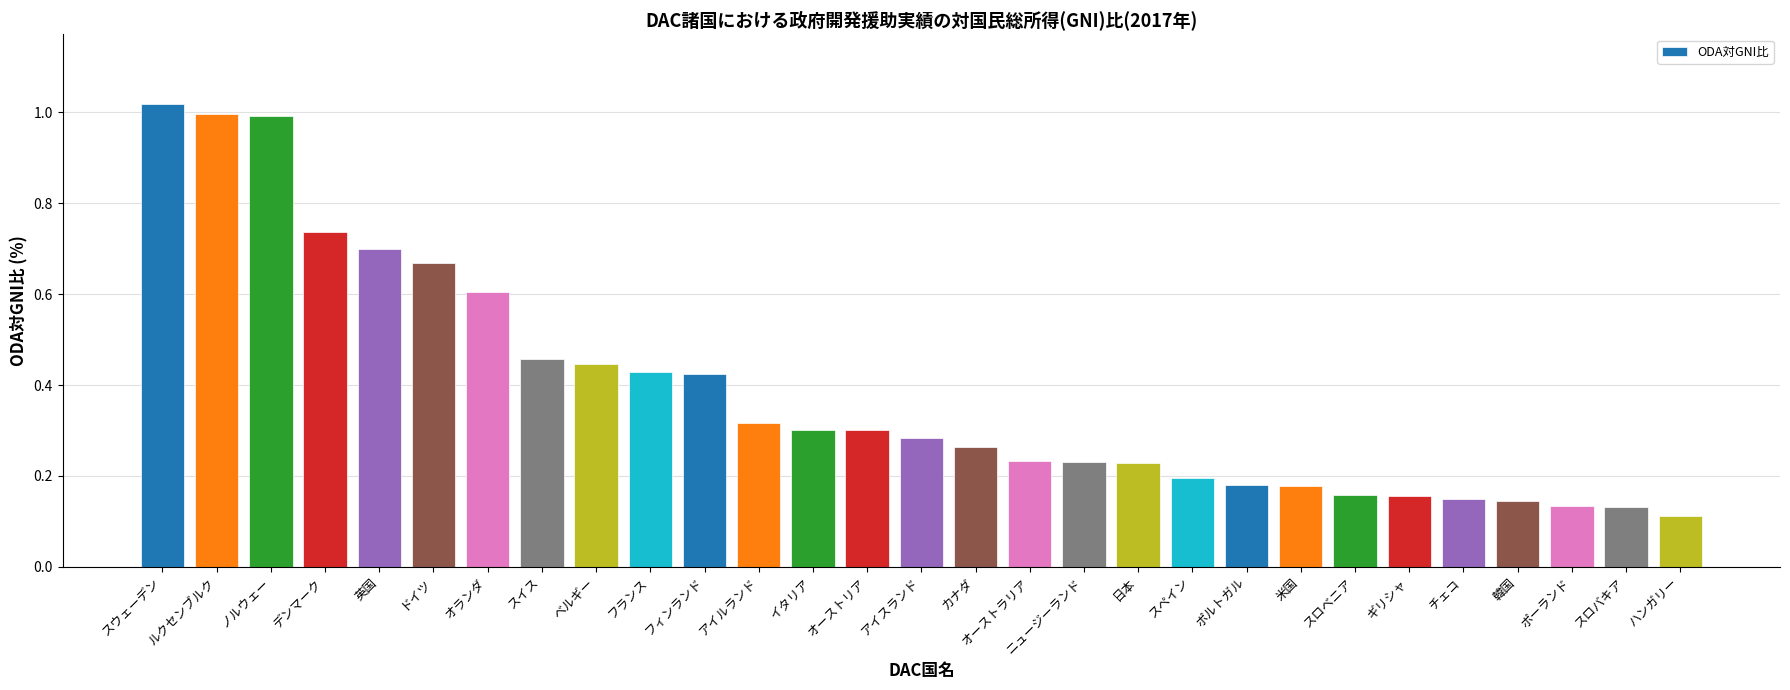

At which category does the chart reach its minimum across all series?

ハンガリー